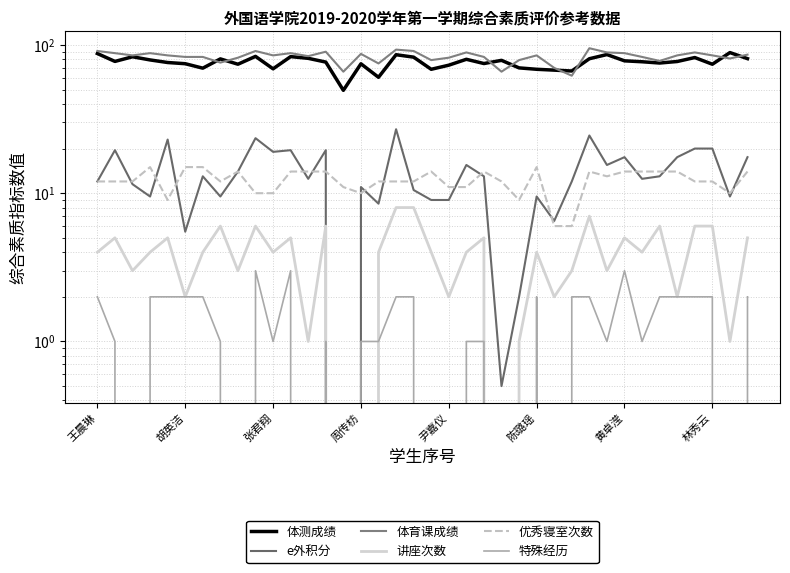

What is the value of the 优秀寝室次数 point at the 17th from the left?

12.0